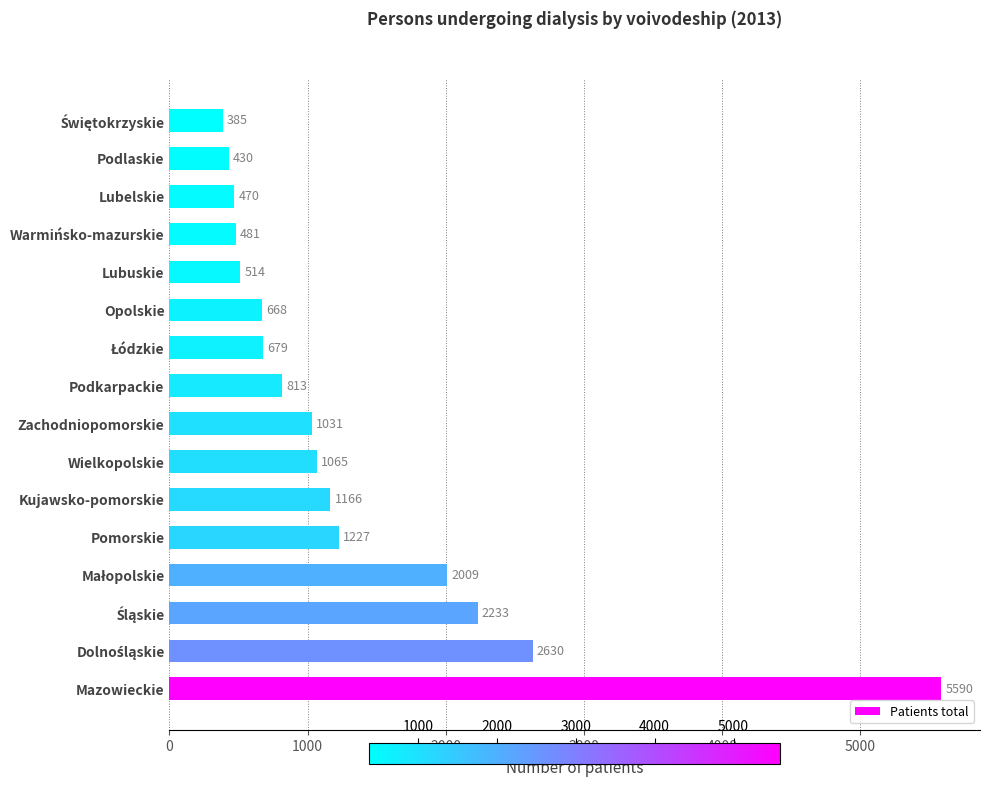

Reading bottom to top, extract all data points from this chart.

5590	2630	2233	2009	1227	1166	1065	1031	813	679	668	514	481	470	430	385